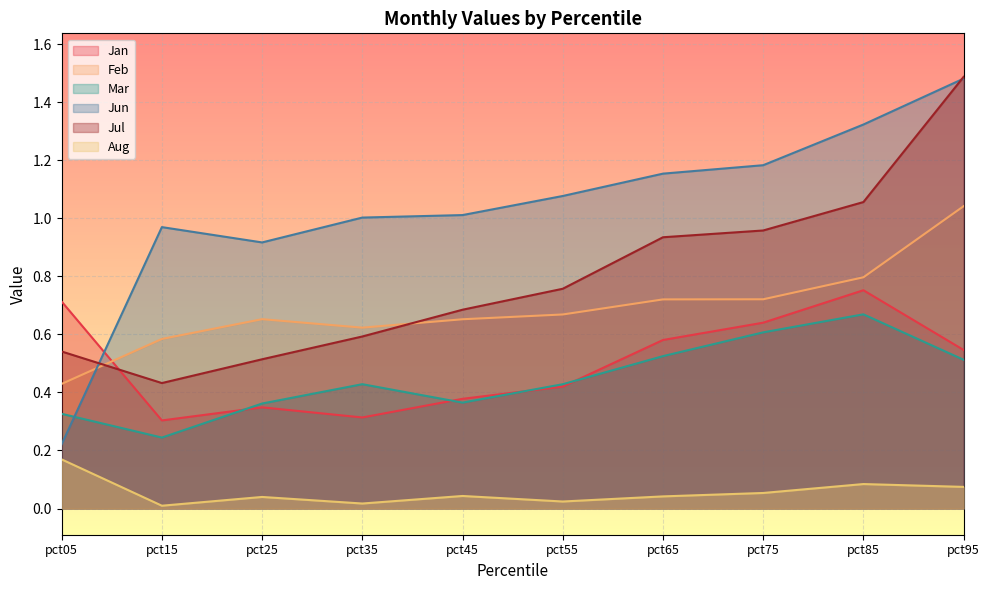

Which series has the largest total across all categories?

Jun